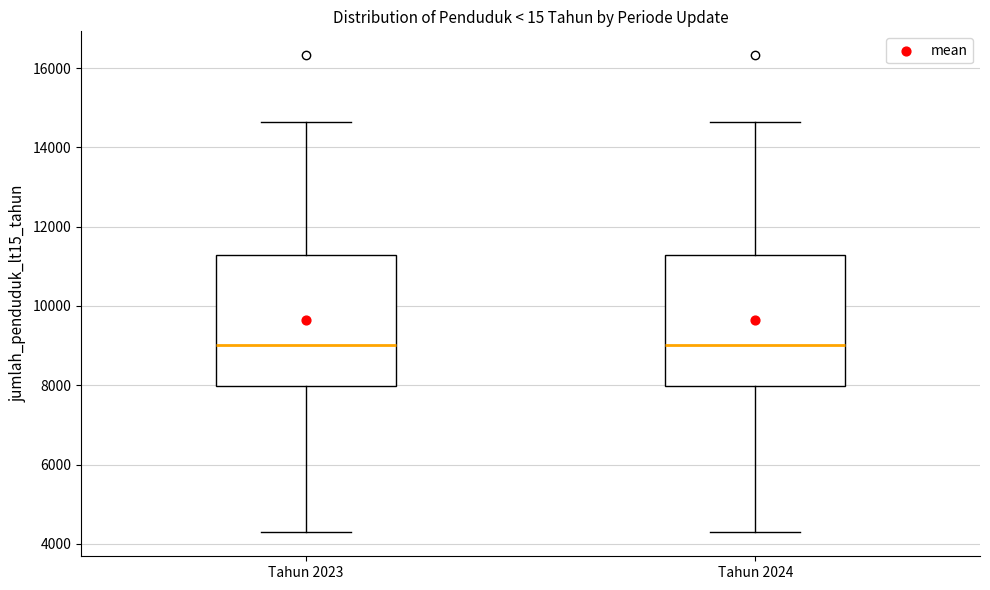

Where does the lower whisker of the box for Tahun 2024 end on the y-axis? The values are not printed on the chart, so give them approximately, as read against the axis.

4200